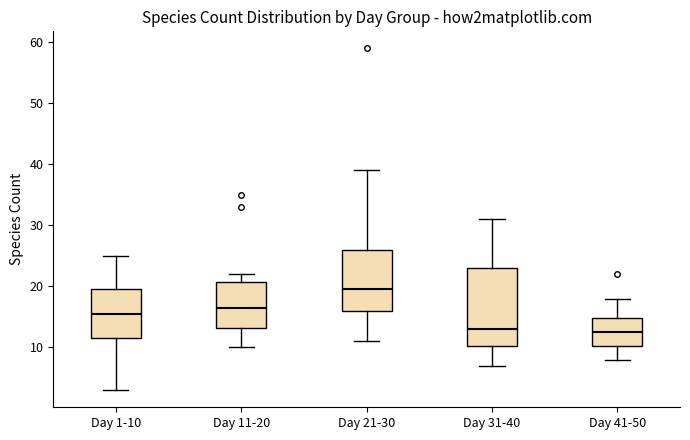

Where does the median line of the box for Day 1-10 sit on the y-axis? The values are not printed on the chart, so give them approximately, as read against the axis.

16